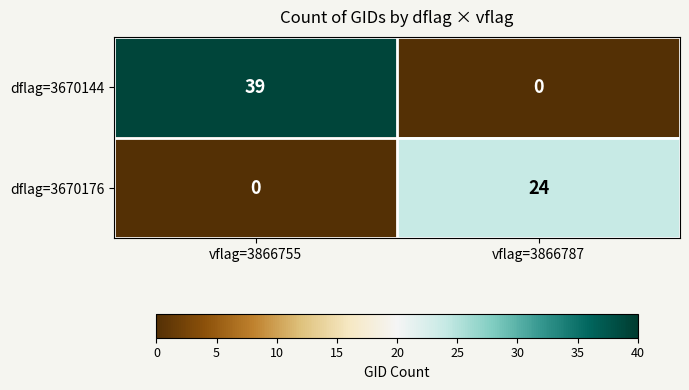

What is the average value of the dflag=3670176 series?

12